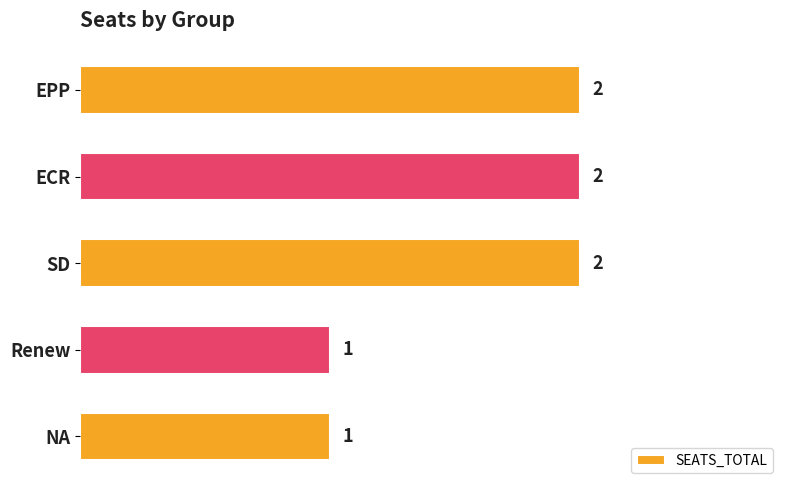

Which has a higher value, EPP or Renew?

EPP